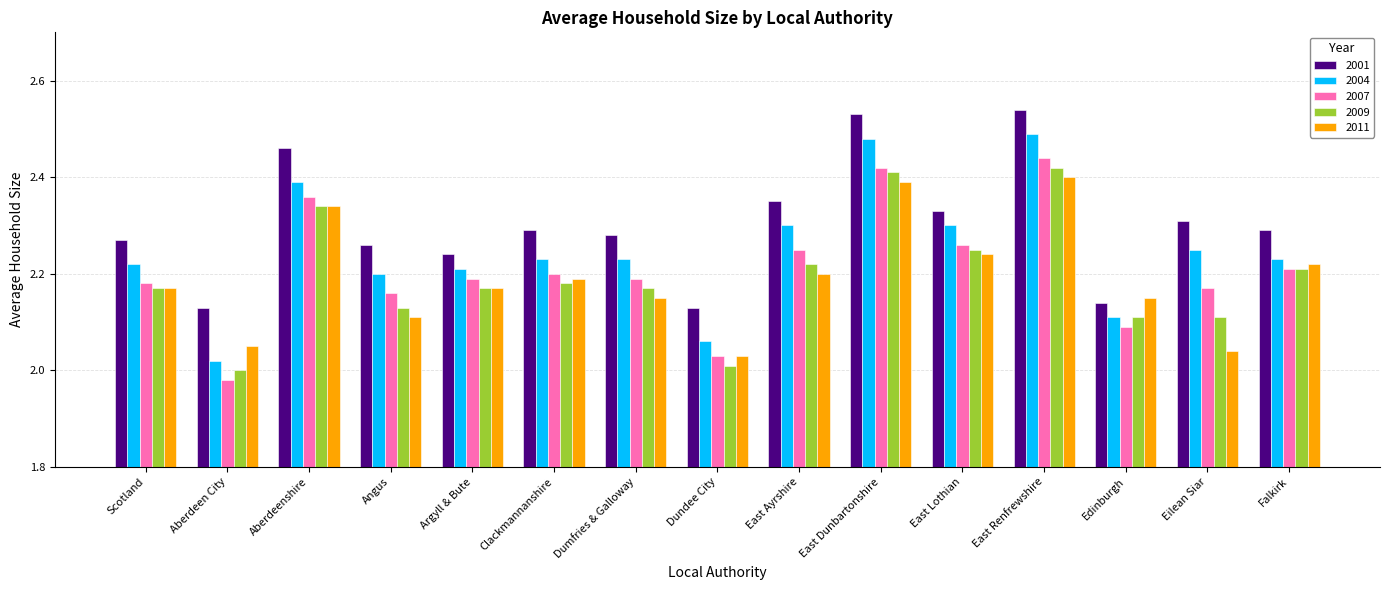

What is the total value across all series at Falkirk?

11.2